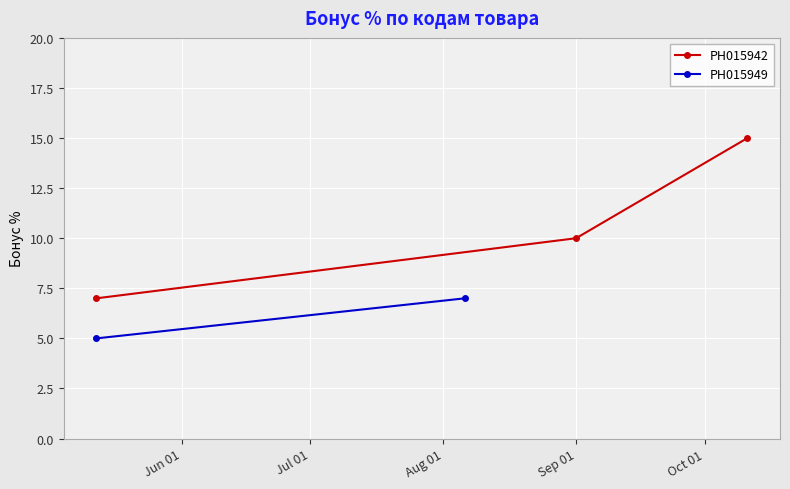

What is the value of the РН015942 point at the 2nd from the left?

10